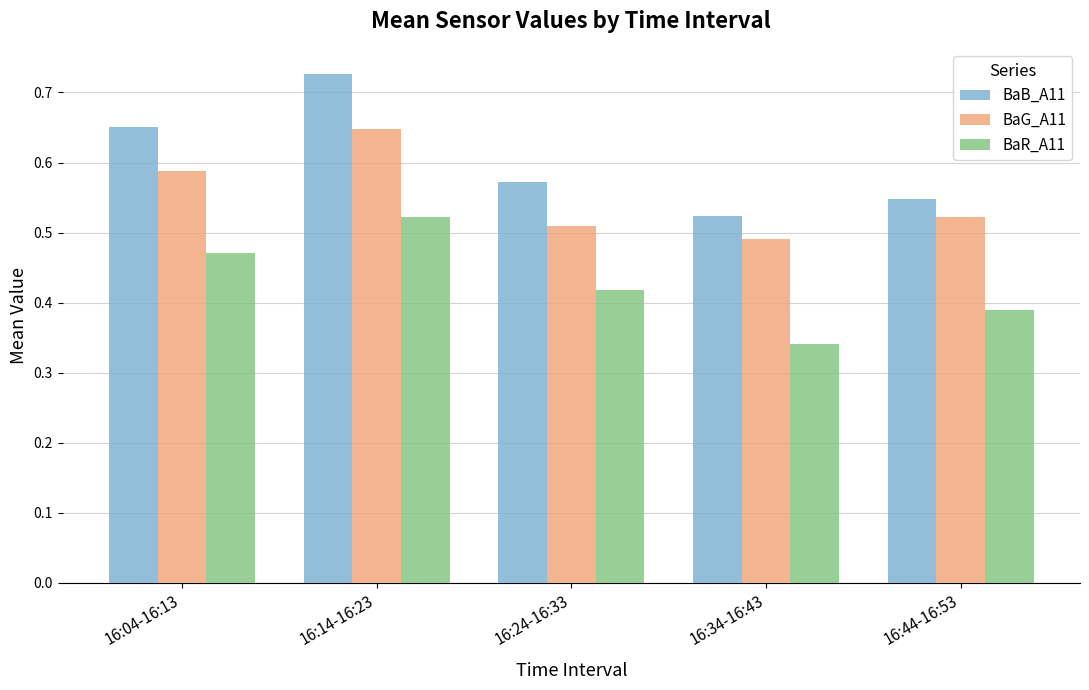

At which label does BaG_A11 reach its minimum?

16:34-16:43